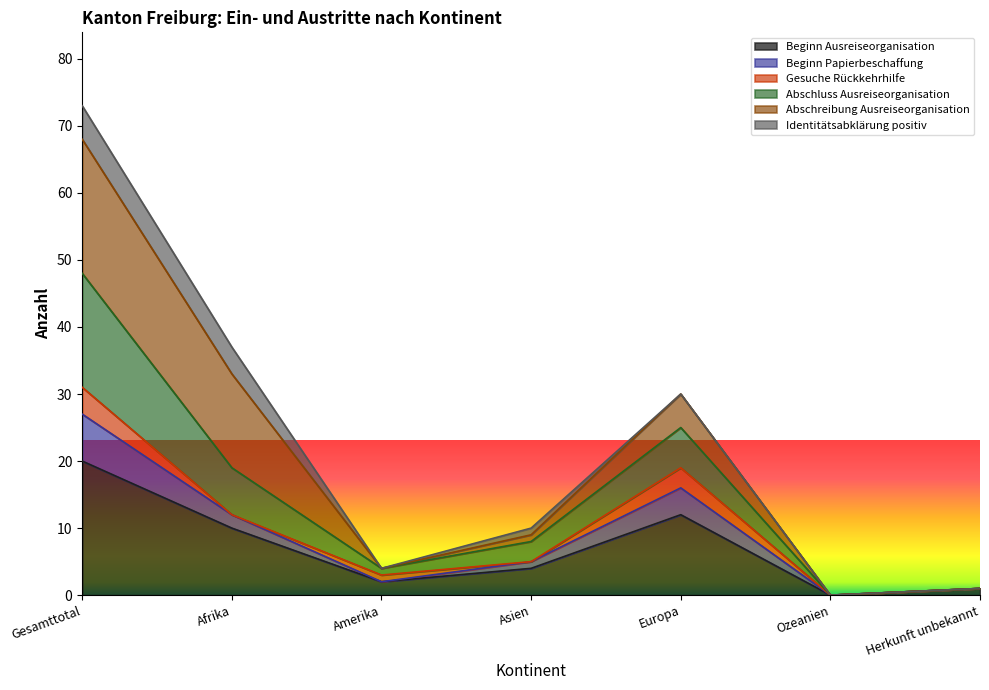

At which label does Beginn Ausreiseorganisation reach its peak?

Gesamttotal